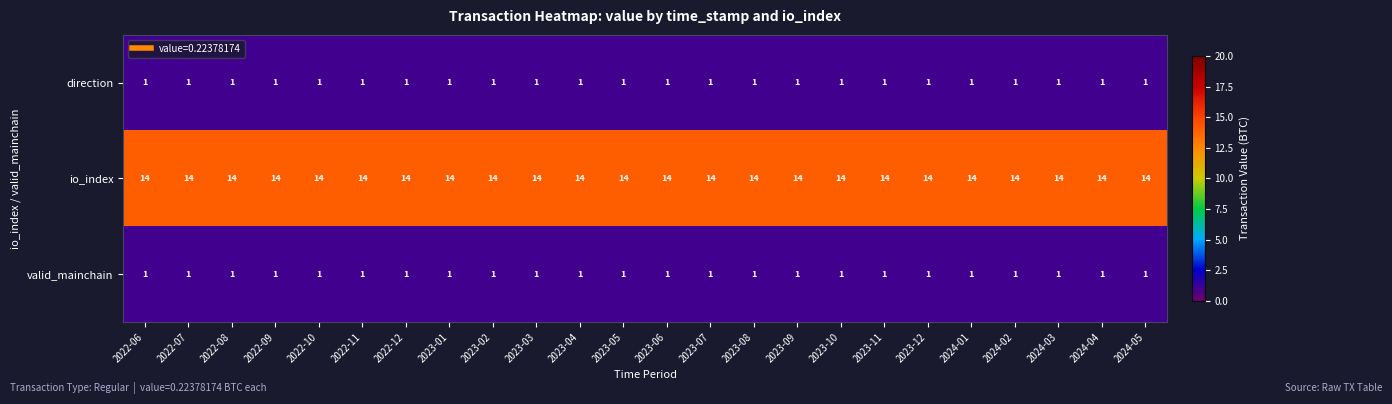

At how many categories does at least one series exceed 10?

24